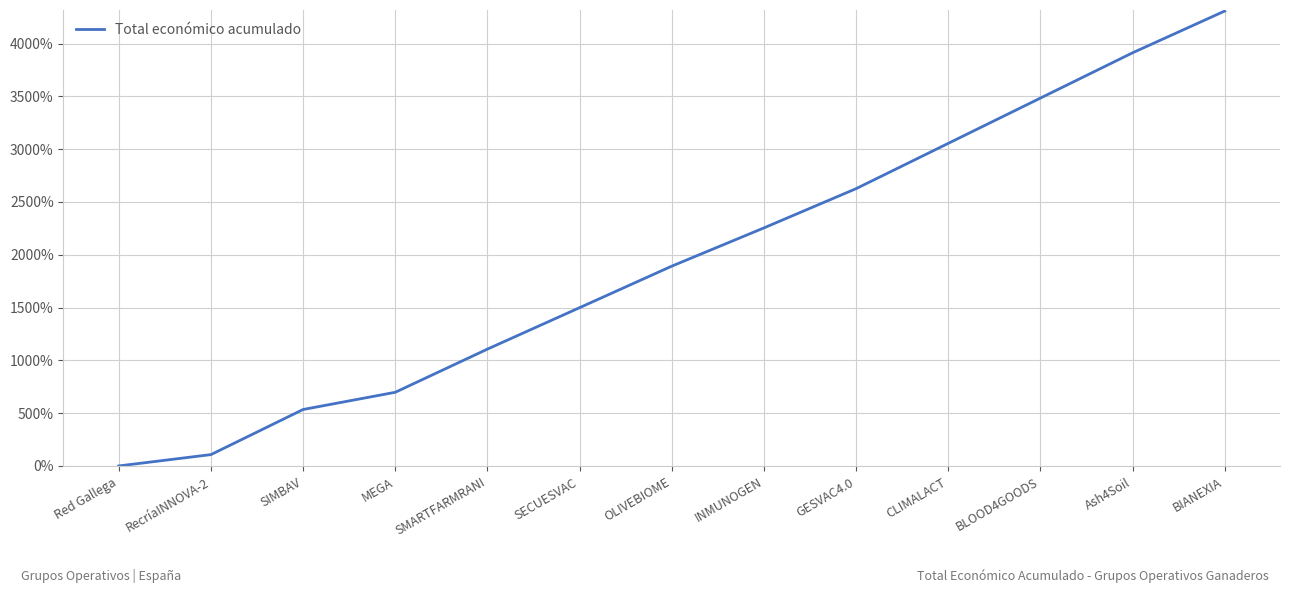

Reading left to right, extract all data points from this chart.

Red Gallega=0.0	RecríaINNOVA-2=107.2	SIMBAV=534.4	MEGA=697.4	SMARTFARMRANI=1106.2	SECUESVAC=1498.6	OLIVEBIOME=1891.8	INMUNOGEN=2254.0	GESVAC4.0=2625.7	CLIMALACT=3054.6	BLOOD4GOODS=3483.5	Ash4Soil=3912.3	BIANEXIA=4307.8